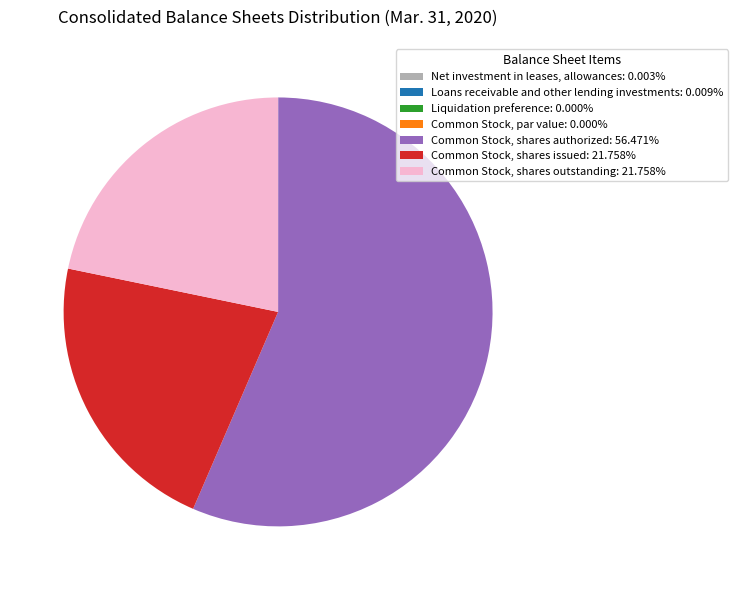

Does Common Stock, shares authorized: 56.471% account for over 50% of the chart?

Yes